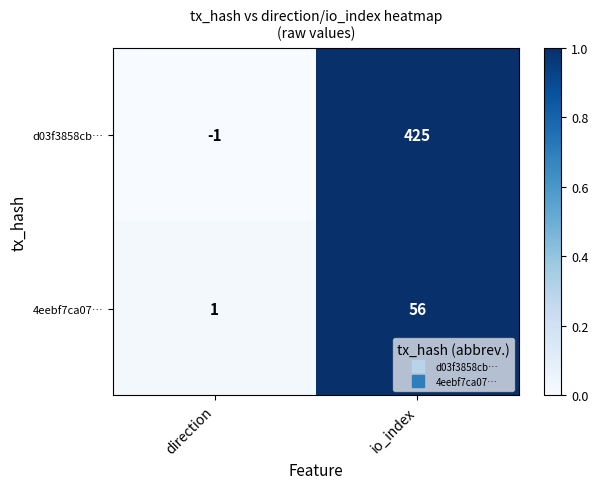

Between direction and io_index, which series saw the biggest shift?

d03f3858cb…